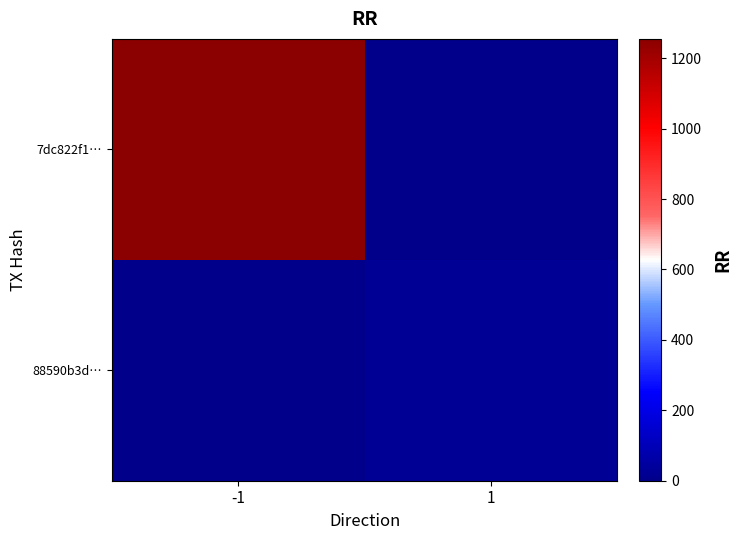

Reading right to left, transcribe all the data shown in this chart.

7dc822f1…: 1=0	-1=1255
88590b3d…: 1=24	-1=0